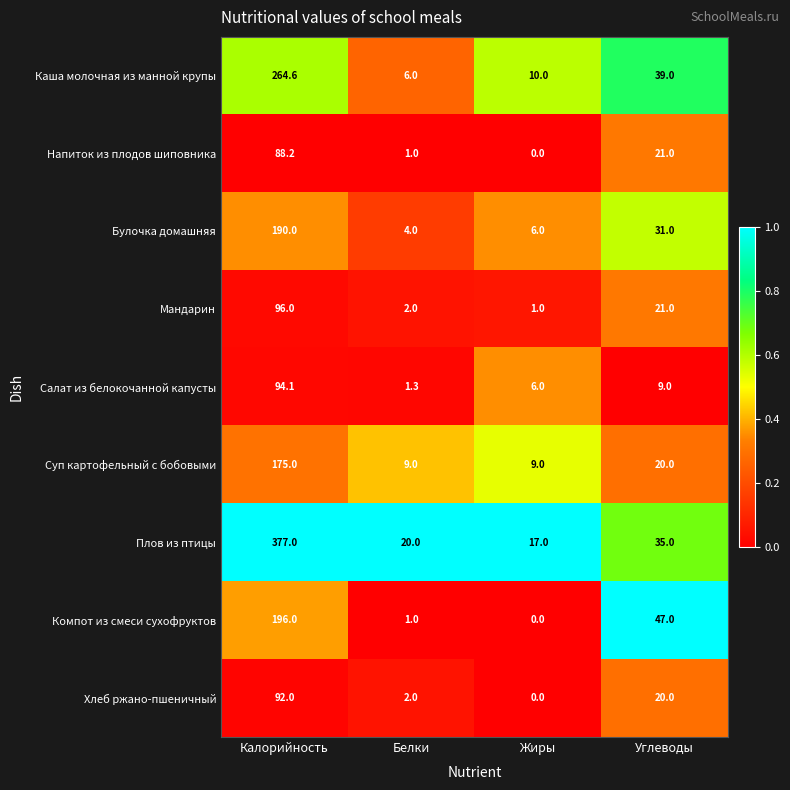

How many data points does each series have?

4